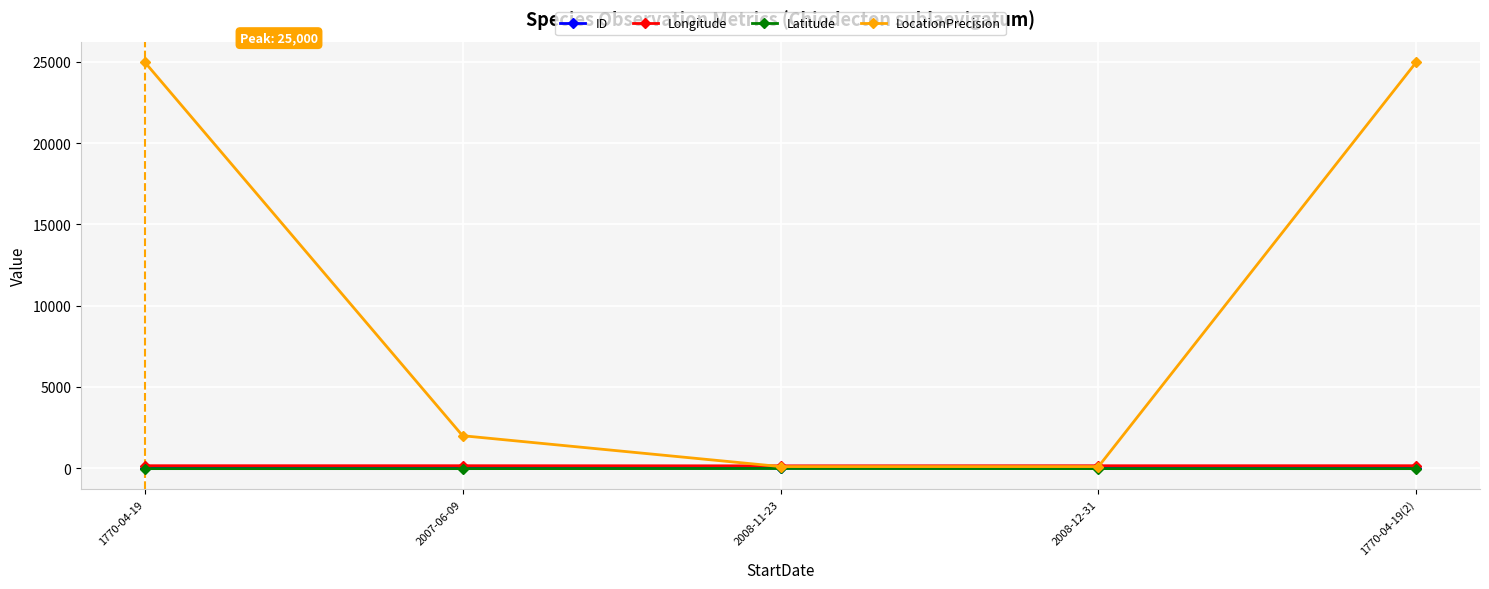

What is the maximum value shown in the chart?

25000.0